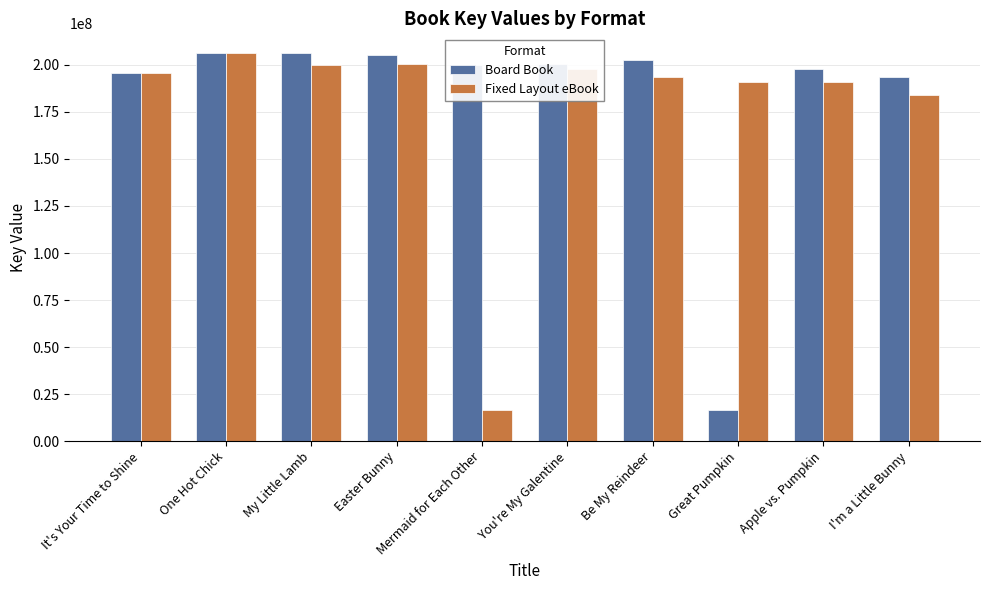

The Fixed Layout eBook series shows 190746987 at Apple vs. Pumpkin. True or false?

True